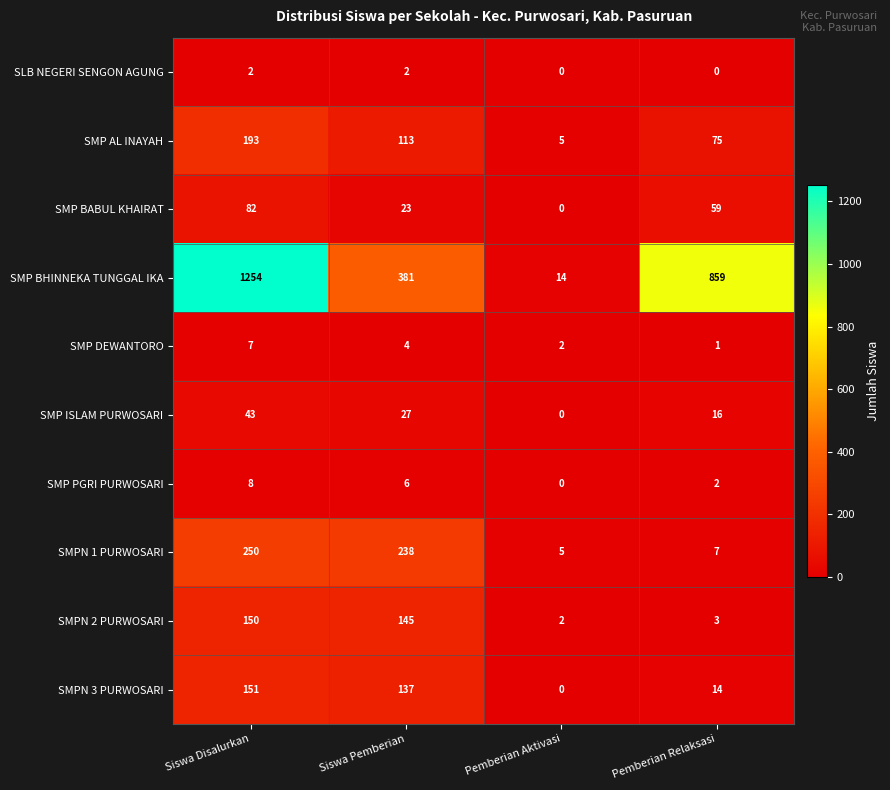

True or false: SMP BHINNEKA TUNGGAL IKA has a value of 1406 at Pemberian Relaksasi.

False